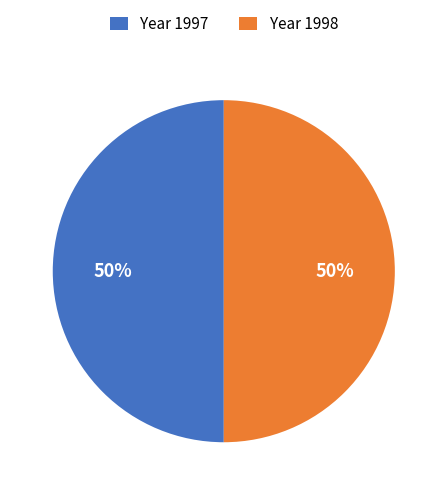

Combined, do Year 1998 and Year 1997 account for over 50%?

Yes